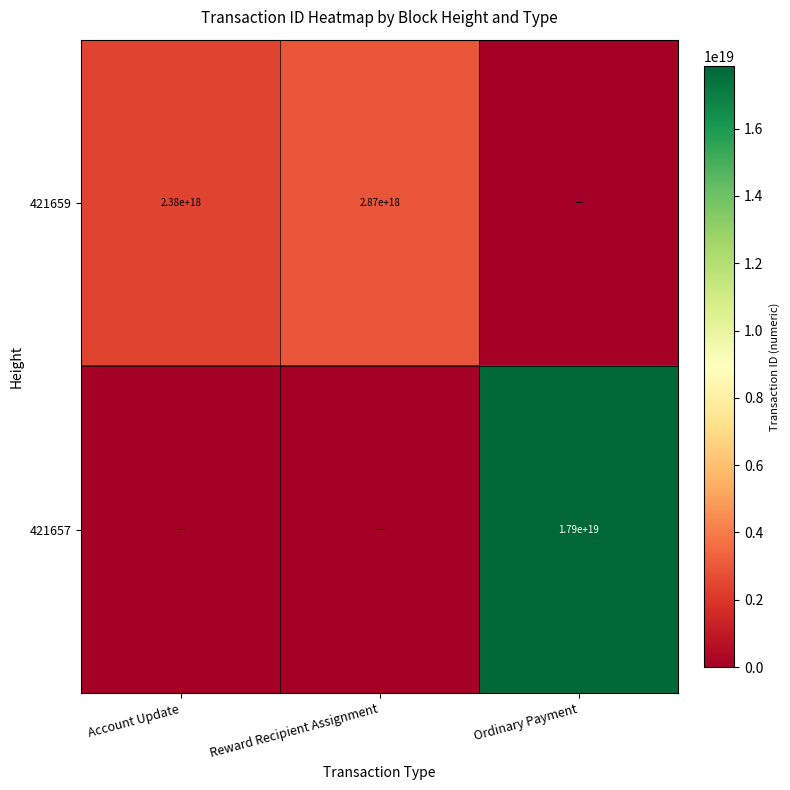

Is the value of 421659 at Reward Recipient Assignment greater than the value of 421657 at Ordinary Payment?

No